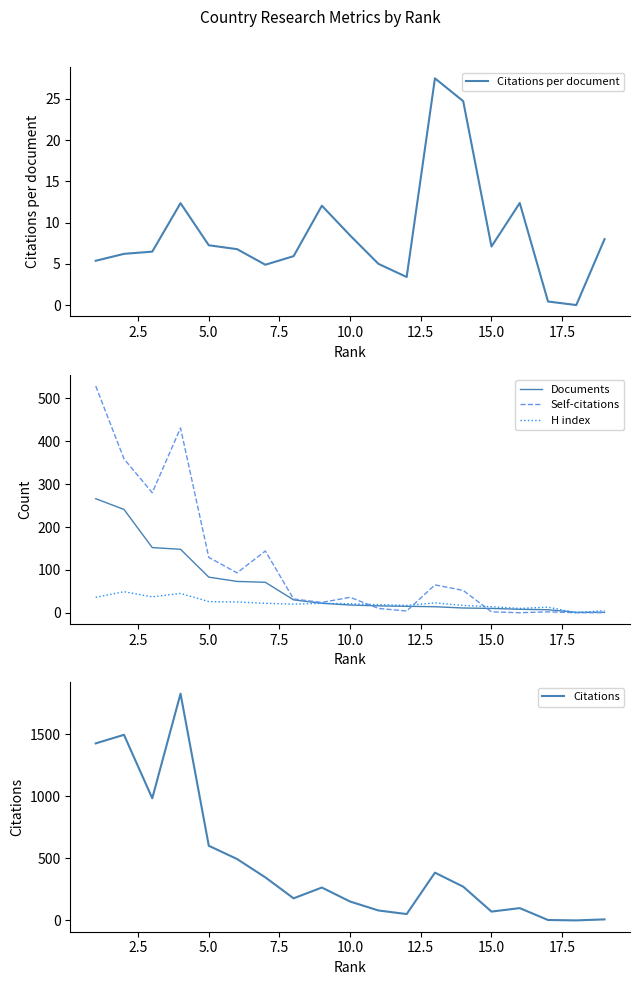

What is the highest value of the Citations series?

1829